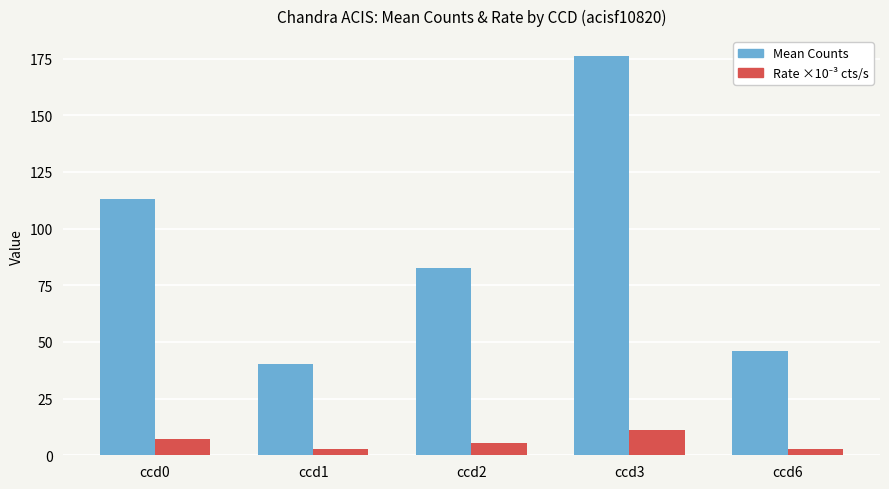

List the labels in order of Mean Counts value, largest first.

ccd3, ccd0, ccd2, ccd6, ccd1